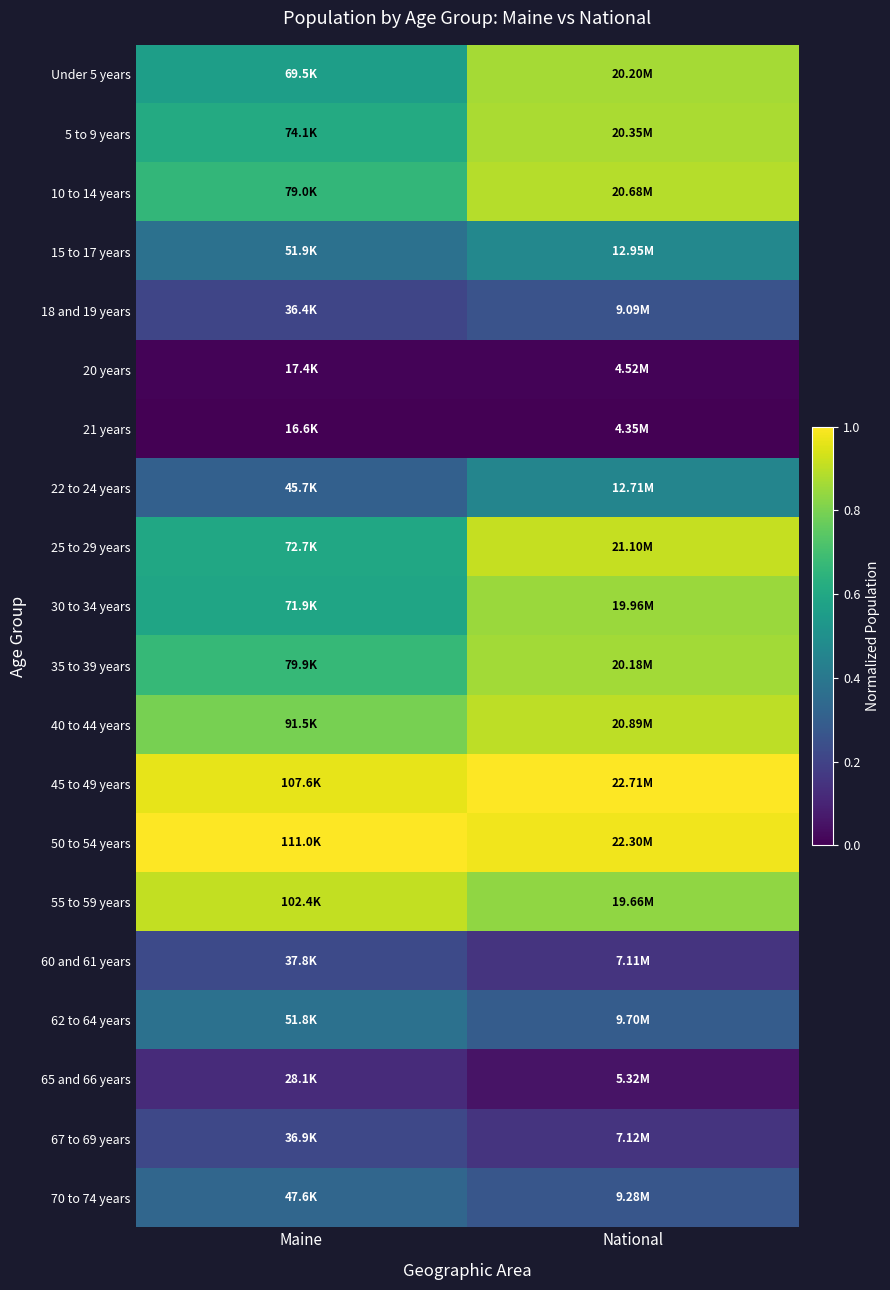

Reading left to right, what are all the values shown in this chart?

Under 5 years: Maine=0.6	National=0.9
5 to 9 years: Maine=0.6	National=0.9
10 to 14 years: Maine=0.7	National=0.9
15 to 17 years: Maine=0.4	National=0.5
18 and 19 years: Maine=0.2	National=0.3
20 years: Maine=0.0	National=0.0
21 years: Maine=0.0	National=0.0
22 to 24 years: Maine=0.3	National=0.5
25 to 29 years: Maine=0.6	National=0.9
30 to 34 years: Maine=0.6	National=0.9
35 to 39 years: Maine=0.7	National=0.9
40 to 44 years: Maine=0.8	National=0.9
45 to 49 years: Maine=1.0	National=1.0
50 to 54 years: Maine=1.0	National=1.0
55 to 59 years: Maine=0.9	National=0.8
60 and 61 years: Maine=0.2	National=0.2
62 to 64 years: Maine=0.4	National=0.3
65 and 66 years: Maine=0.1	National=0.1
67 to 69 years: Maine=0.2	National=0.2
70 to 74 years: Maine=0.3	National=0.3